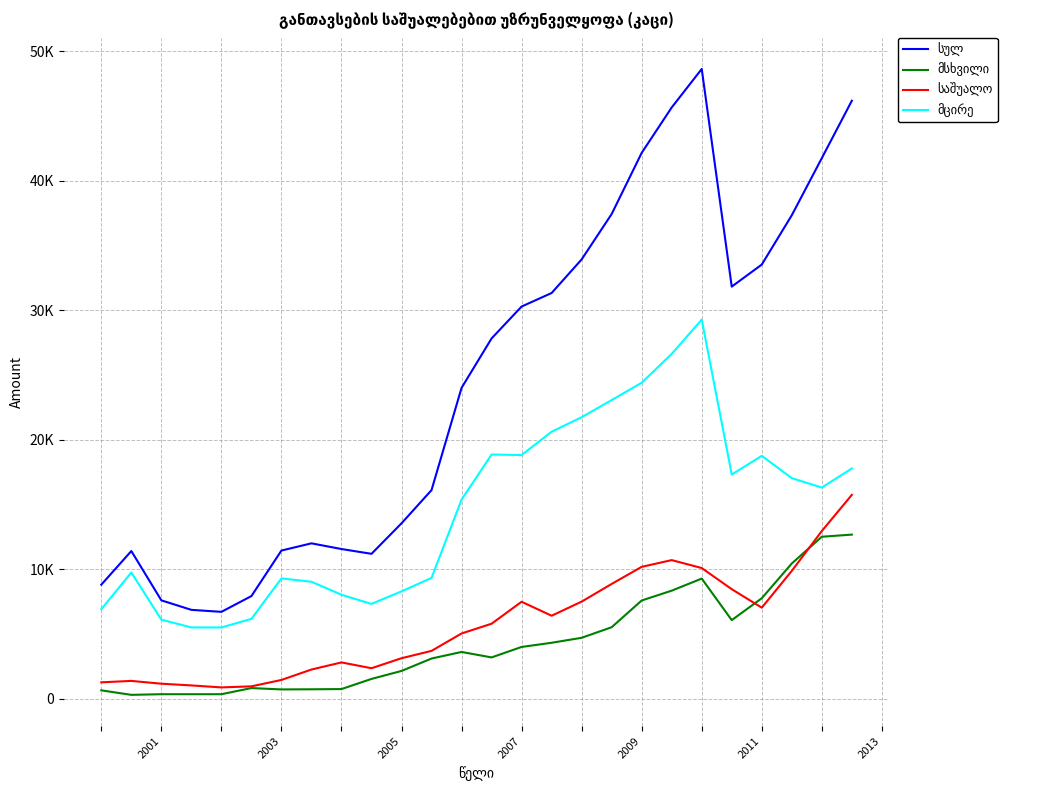

Does the chart have visible grid lines?

Yes